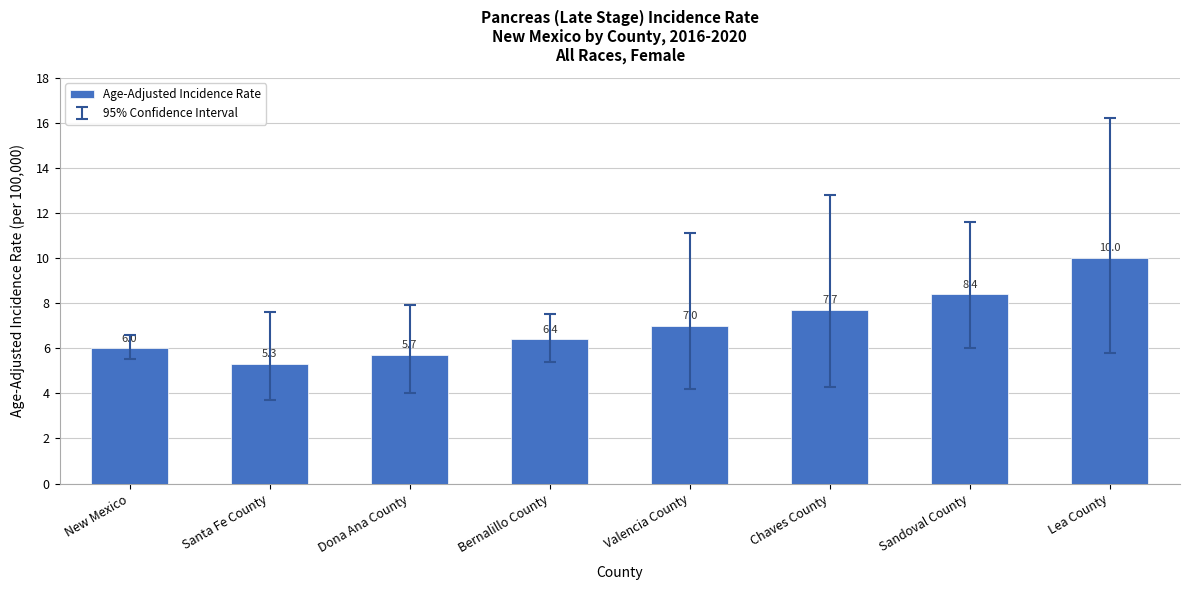

The chart shows a value of 5.7 at Dona Ana County. True or false?

True